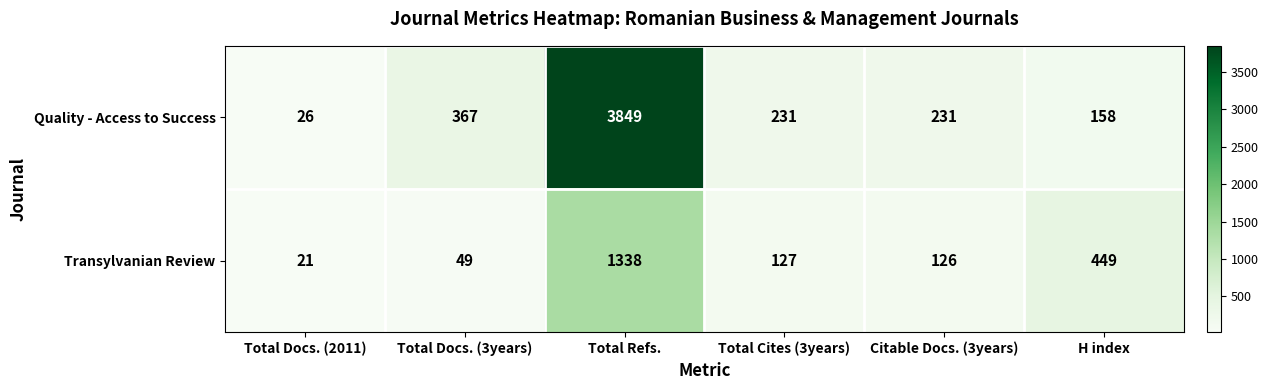

Which category has the lowest value across all series?

Total Docs. (2011)